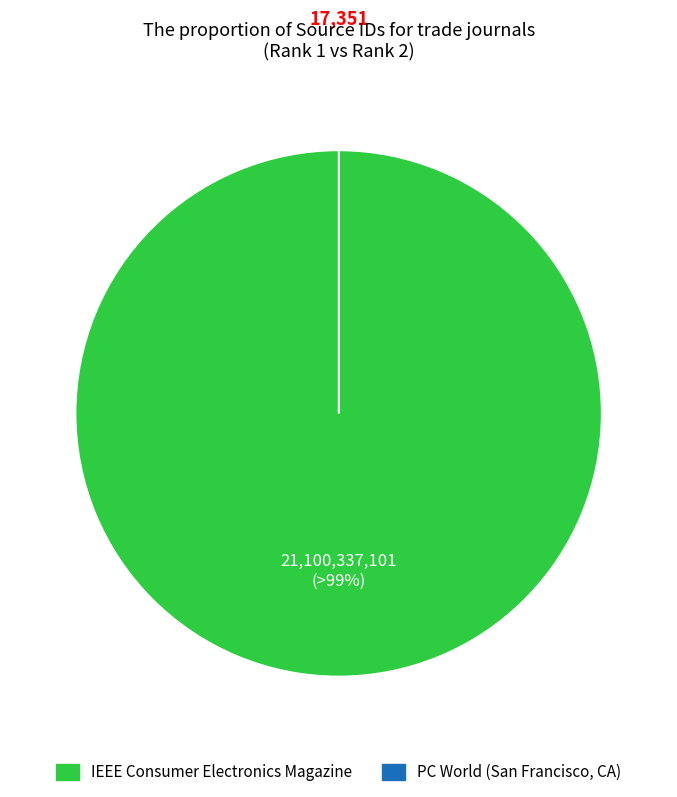

Count the number of slices in the pie.

2